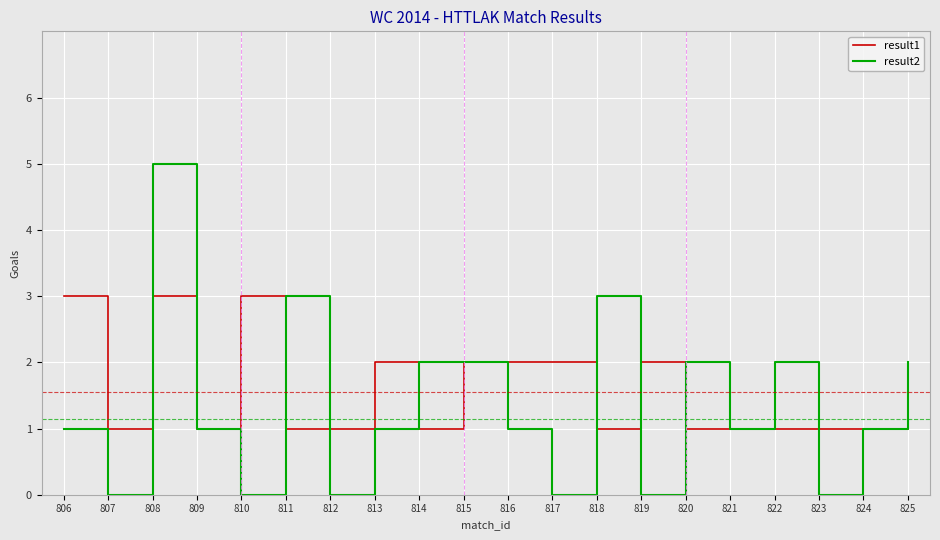

Is it true that result1 equals 3 at 815?

False